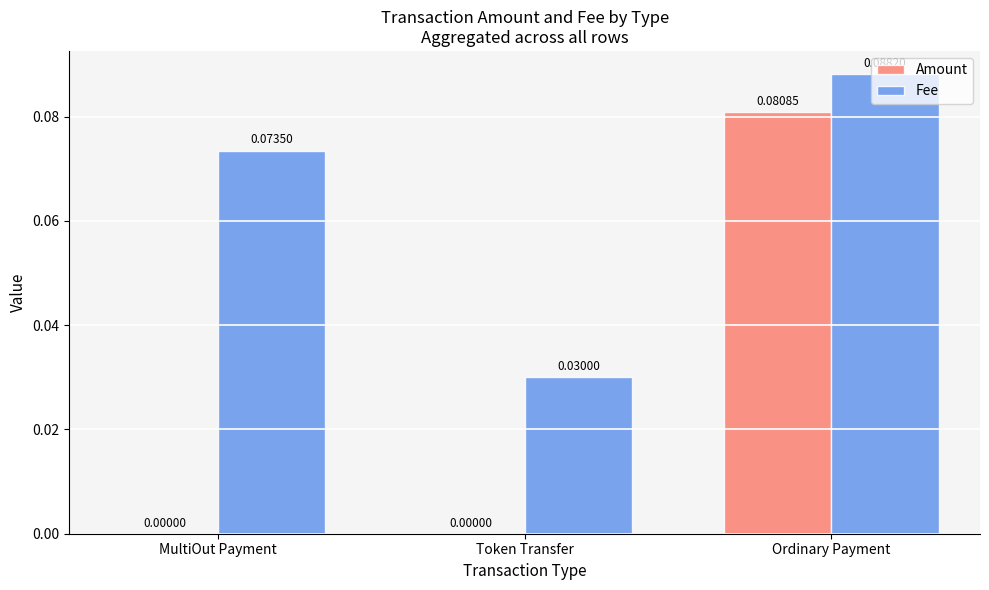

Does the chart contain stacked bars?

No